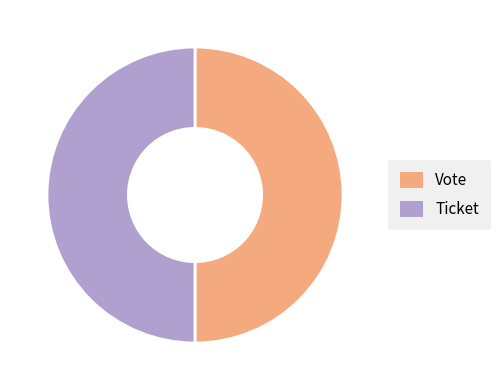

What is the ratio of the value at Ticket to the value at Vote?

1.0